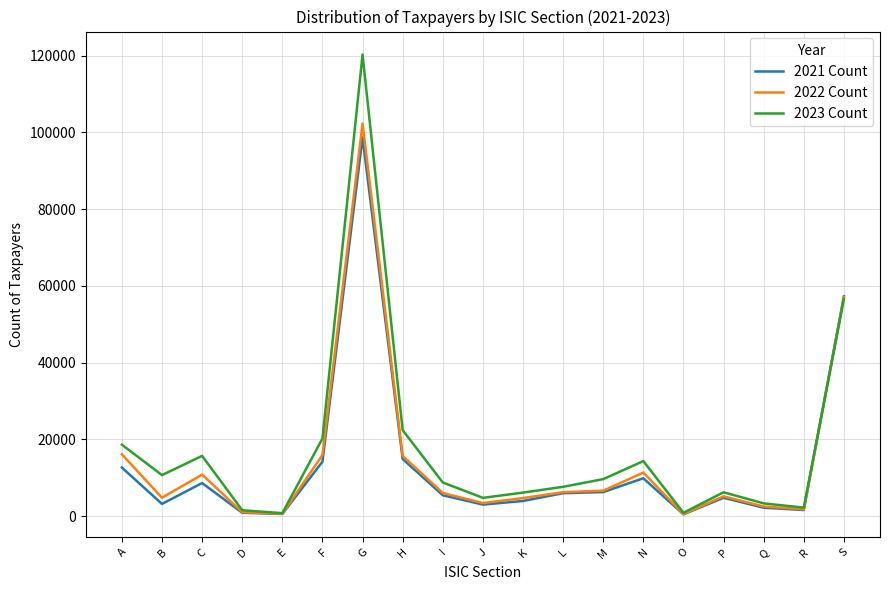

Which series changed the most between H and K?

2023 Count